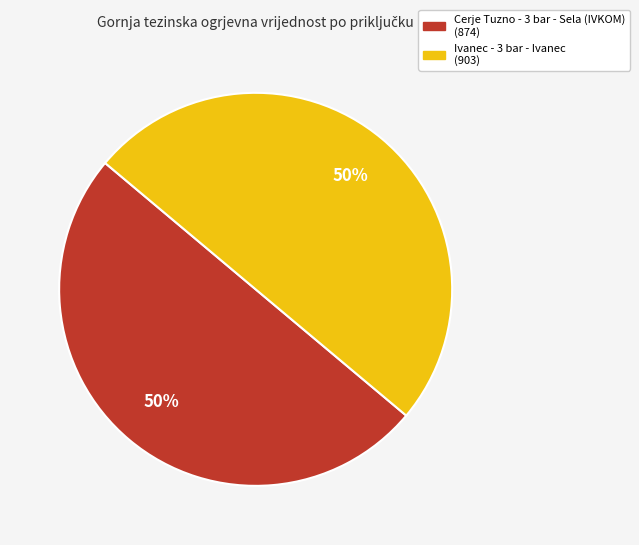

Count the number of slices in the pie.

2